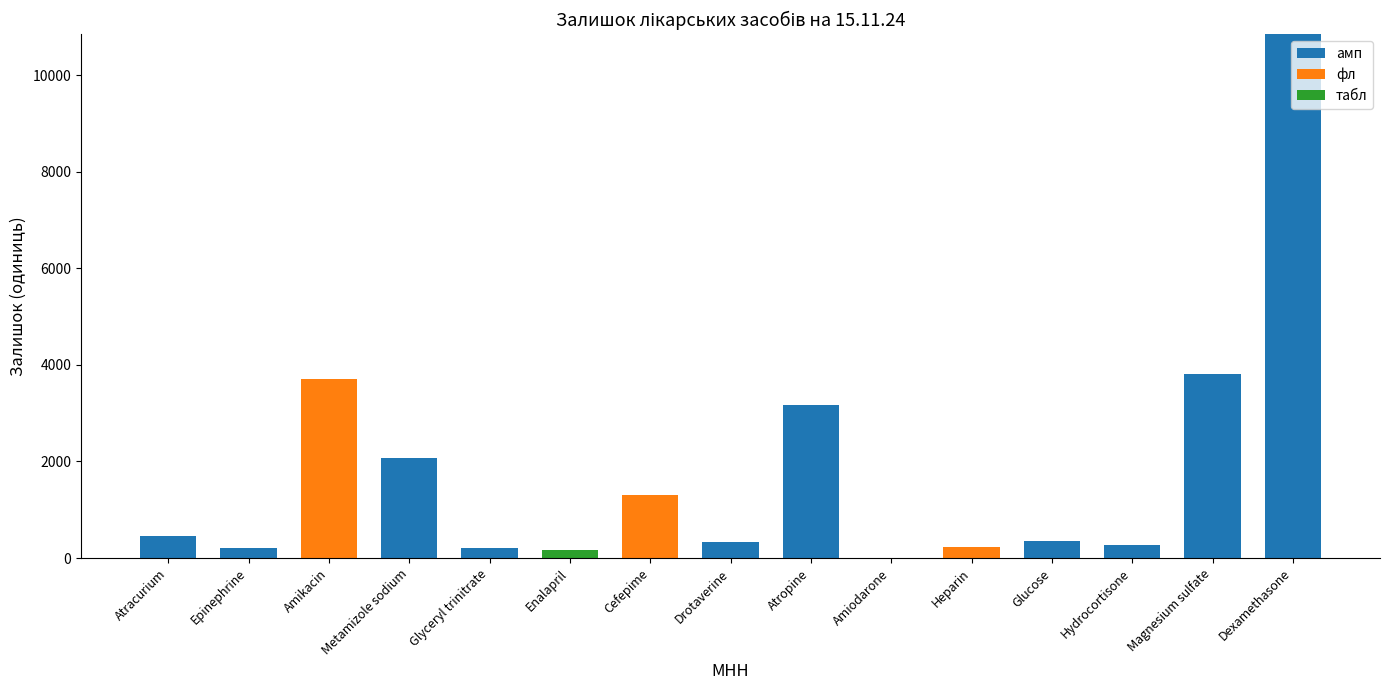

What is the total value across all series at Heparin?

225